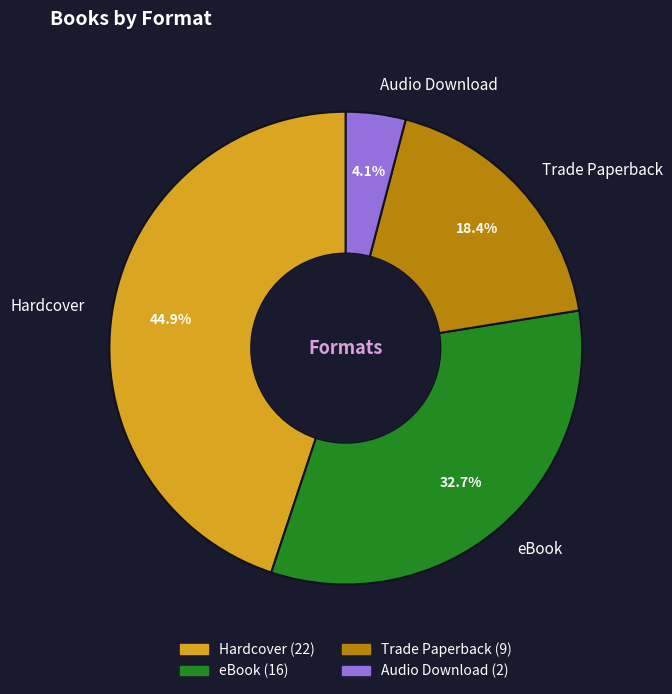

To the nearest percent, what is the combined percentage of Hardcover and eBook?

78%